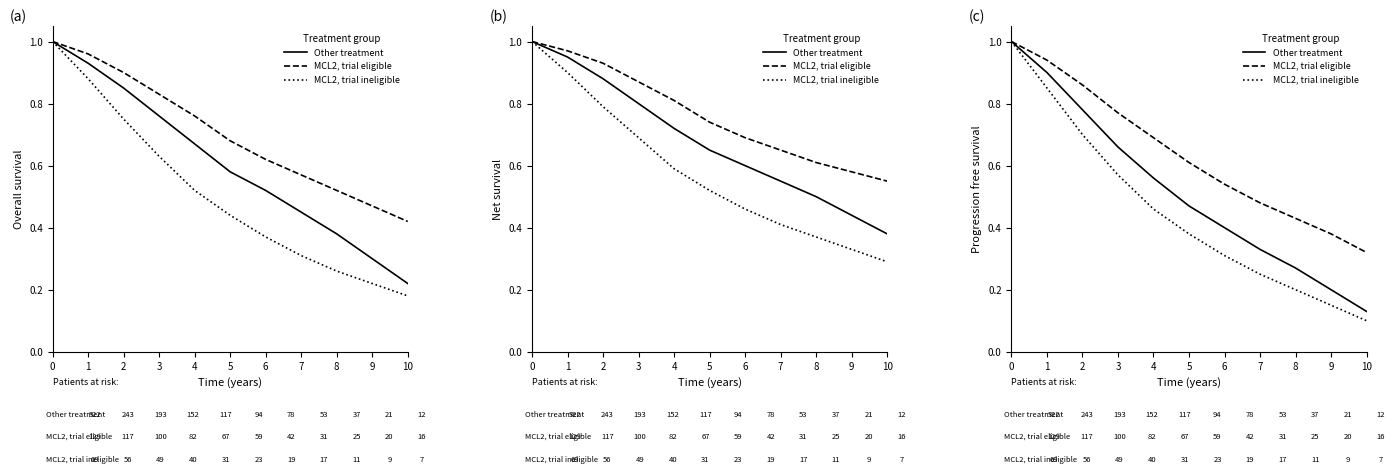

List the labels in order of Other treatment value, largest first.

0, 1, 2, 3, 4, 5, 6, 7, 8, 9, 10